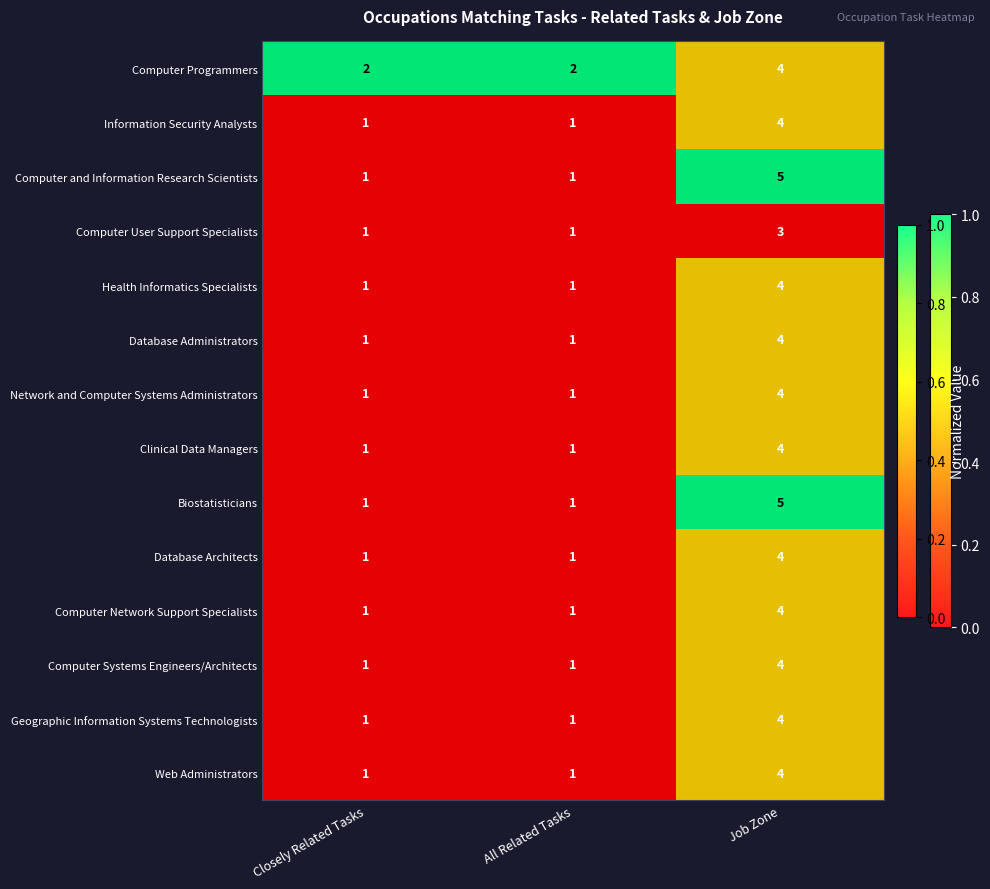

What is the average value of the Computer Programmers series?

3